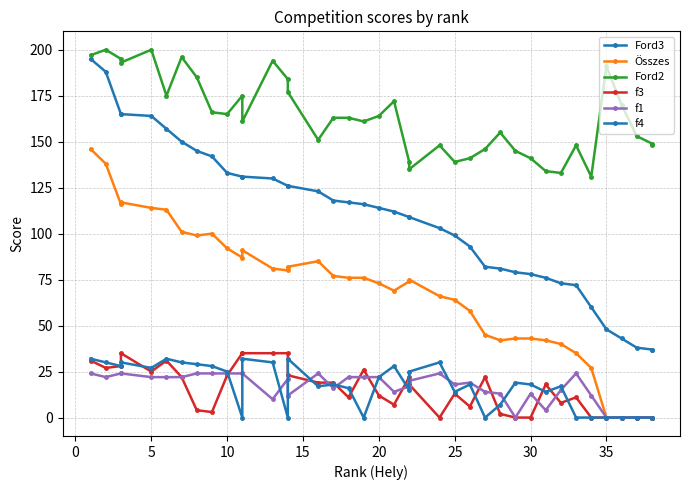

What is the approximate value of Ford2 at 11?

161